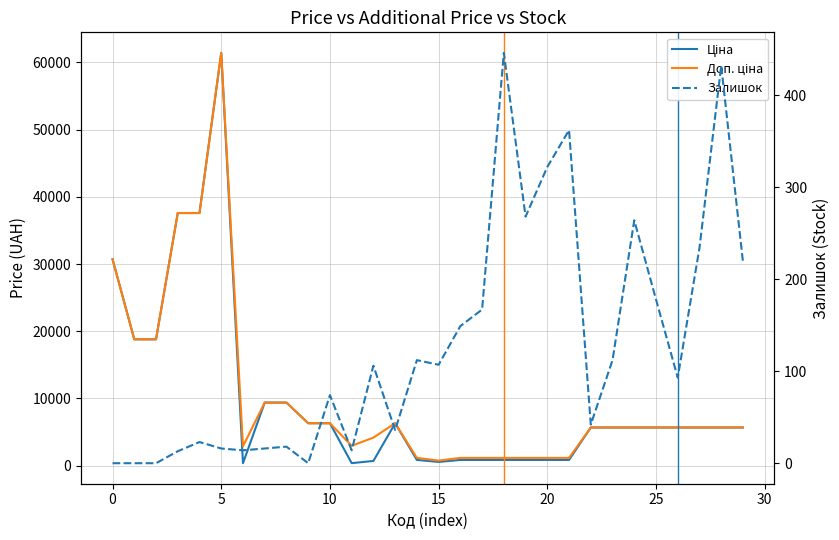

What is the average value of the Залишок series?

127.9